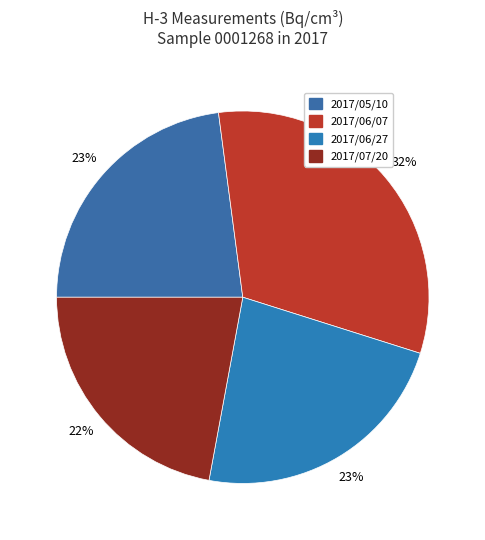

True or false: 2017/05/10 accounts for 23% of the total.

True